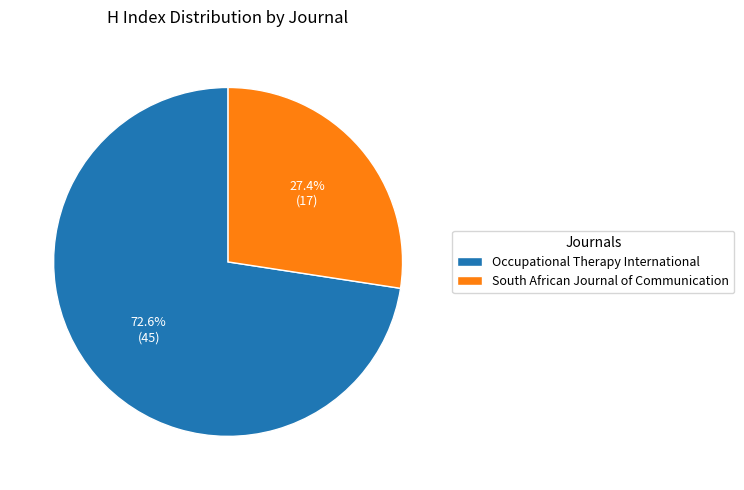

How many segments does this pie chart have?

2